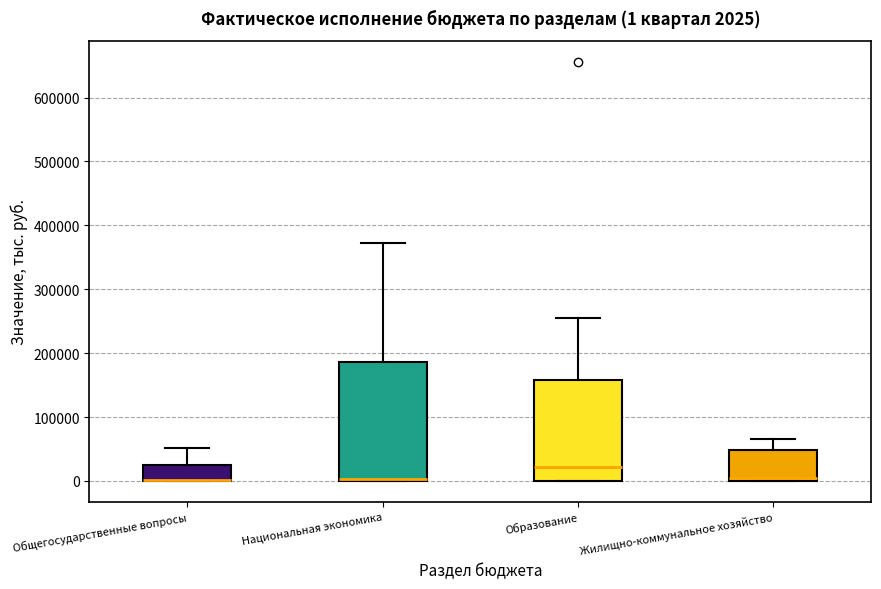

Comparing the boxes themselves (not the whiskers), which one is the tallest?

Национальная экономика